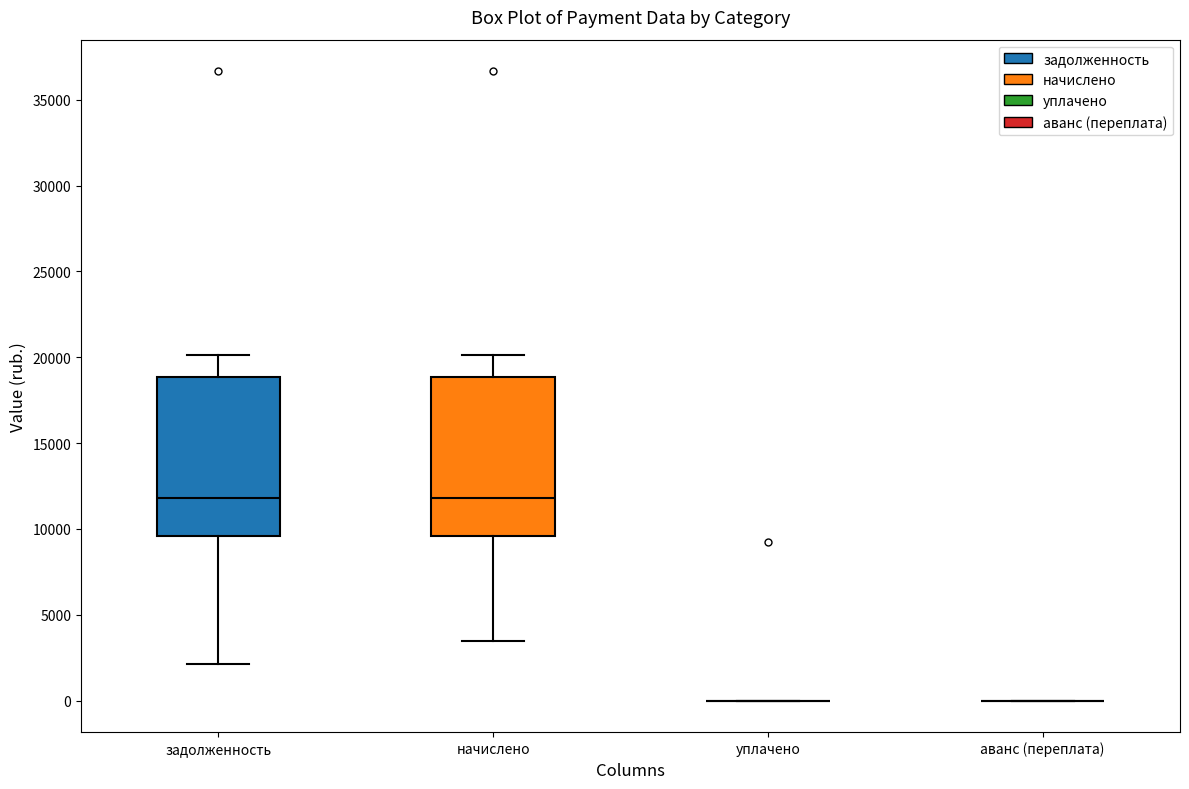

Reading left to right, read every box against the y-axis: the position of its median line, the range the box covers, and the ends of its whiskers. The values are not printed on the chart, so give them approximately, as read against the axis.

задолженность: median 12000, box 9500 to 19000, whiskers 2000 to 20000
начислено: median 12000, box 9500 to 19000, whiskers 3500 to 20000
уплачено: box collapsed to a line at 0, whiskers 0 to 0
аванс (переплата): box collapsed to a line at 0, whiskers 0 to 0